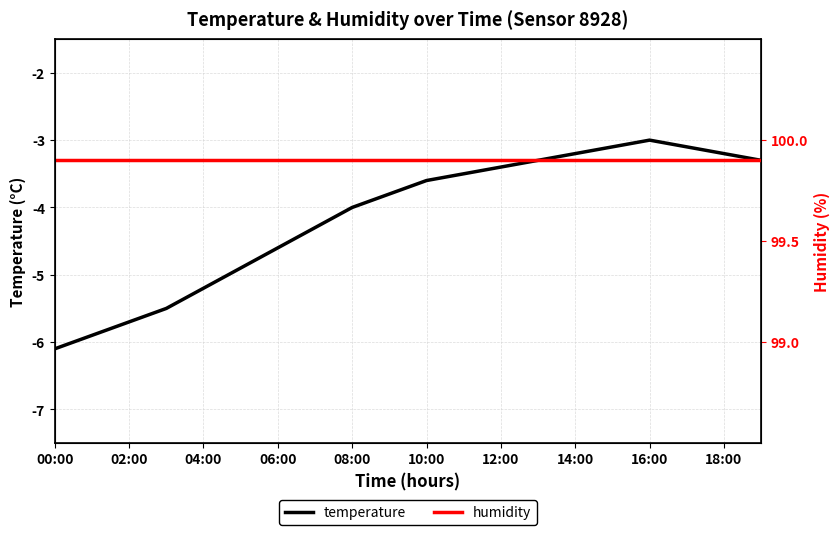

List the series in order of their overall mean, lowest first.

temperature, humidity